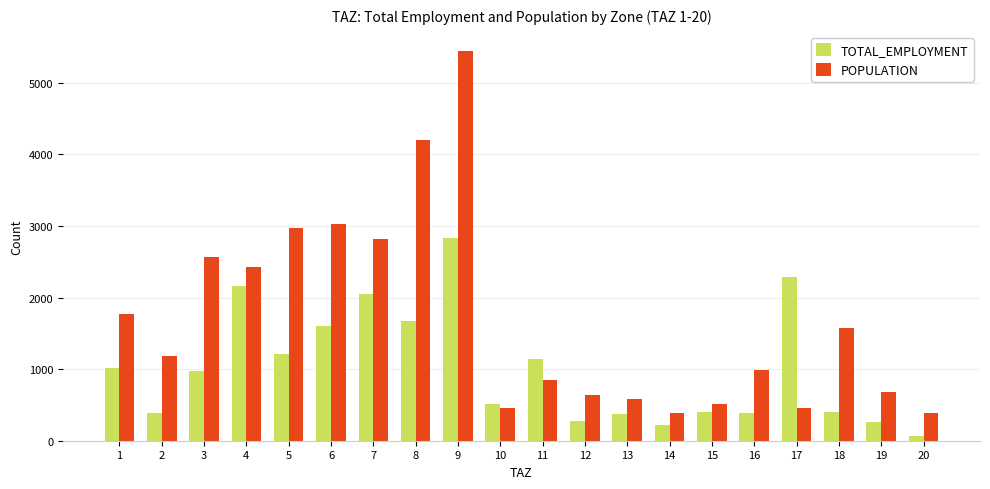

How many bars are there in each group?

2